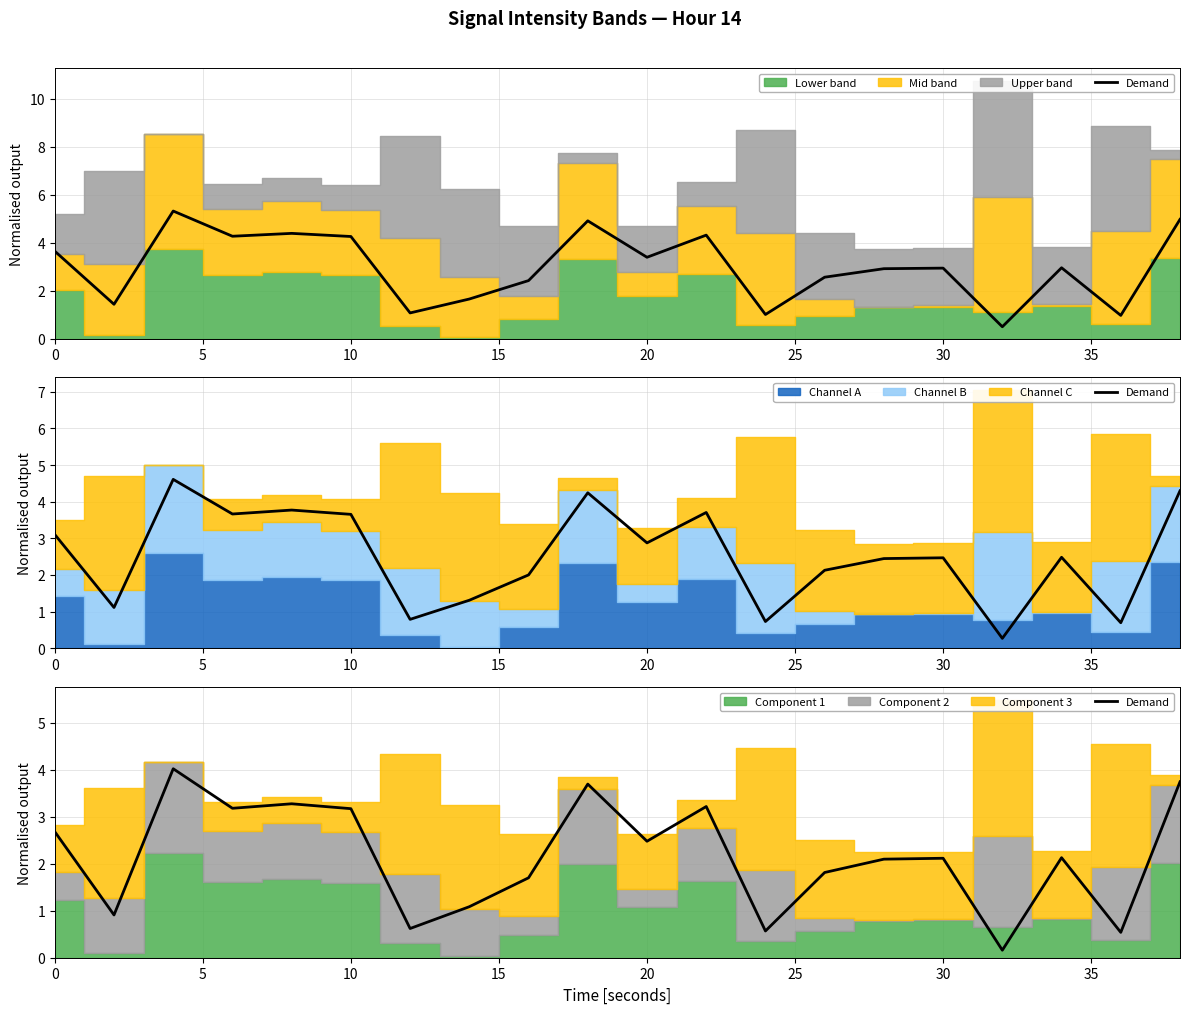

True or false: there are more than 0 points higher than both neighbors.

True